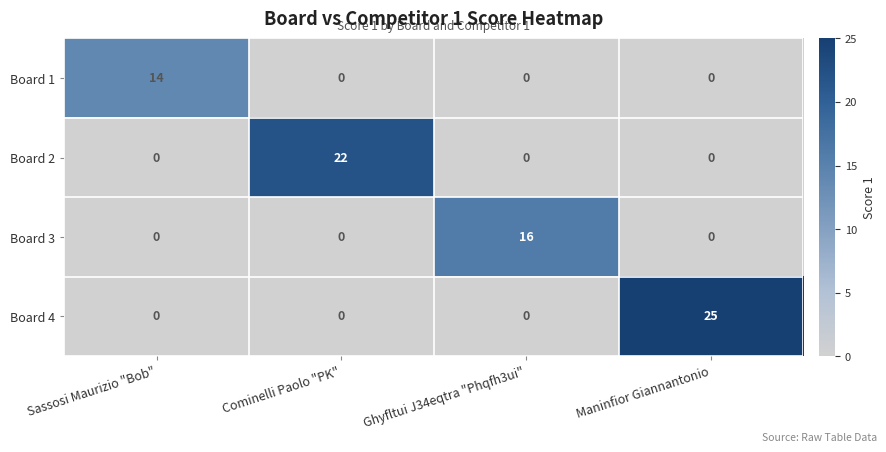

True or false: Board 4 has a value of -16 at Ghyfltui J34eqtra "Phqfh3ui".

False